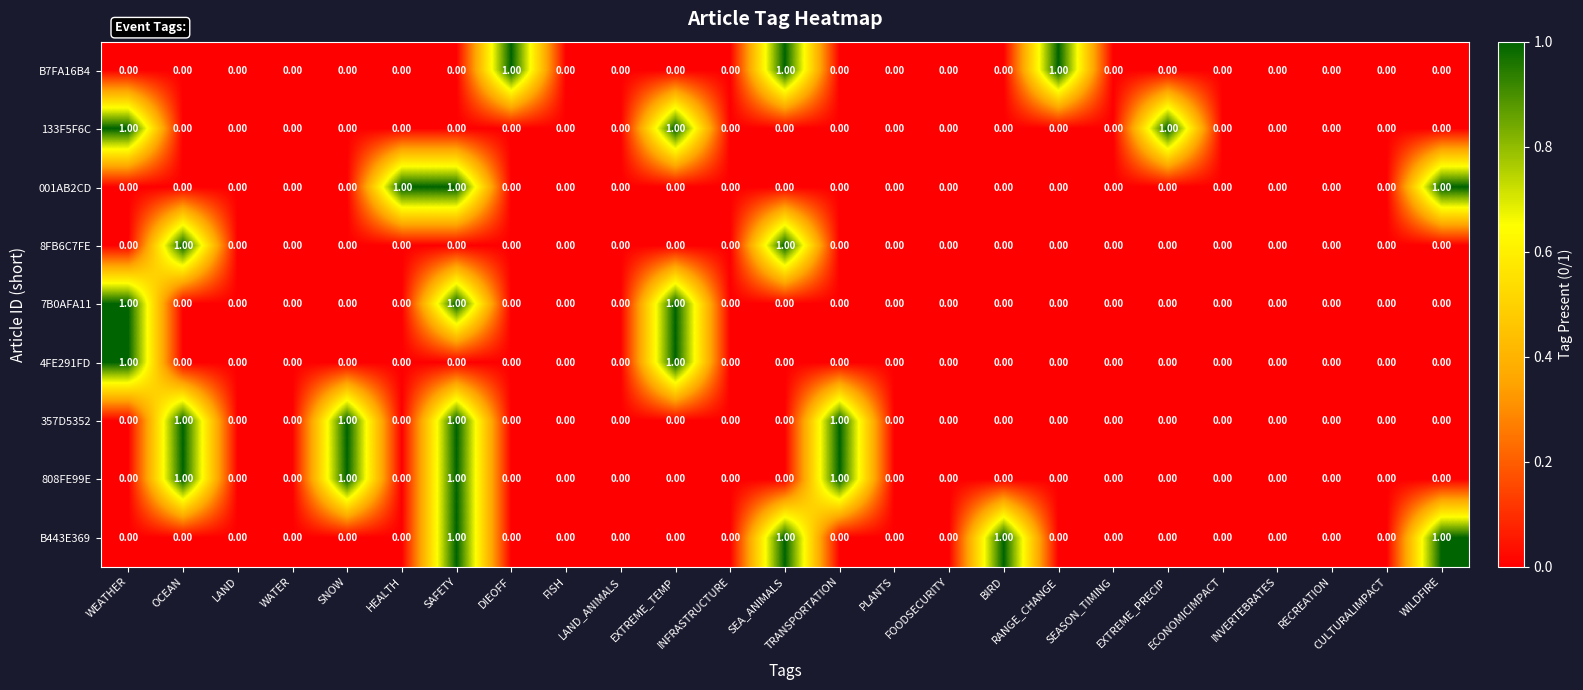

How many data points does each series have?

25